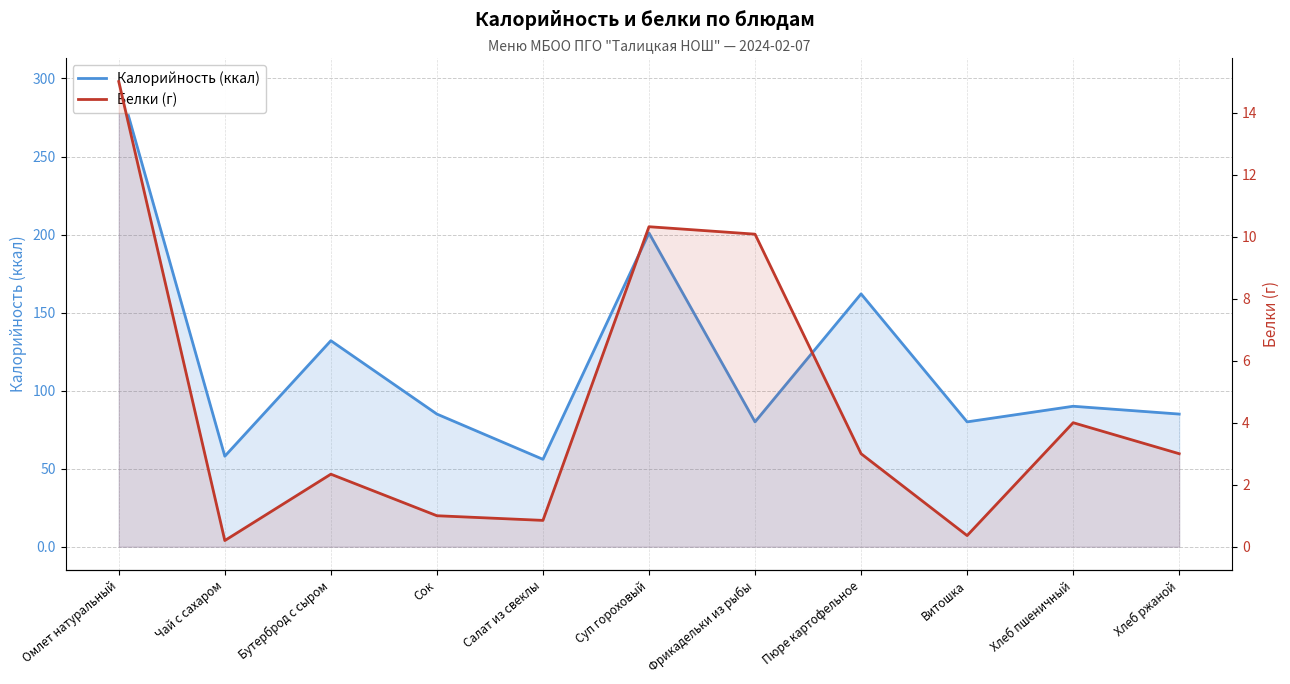

True or false: Белки (г) and Калорийность (ккал) intersect in this chart.

False